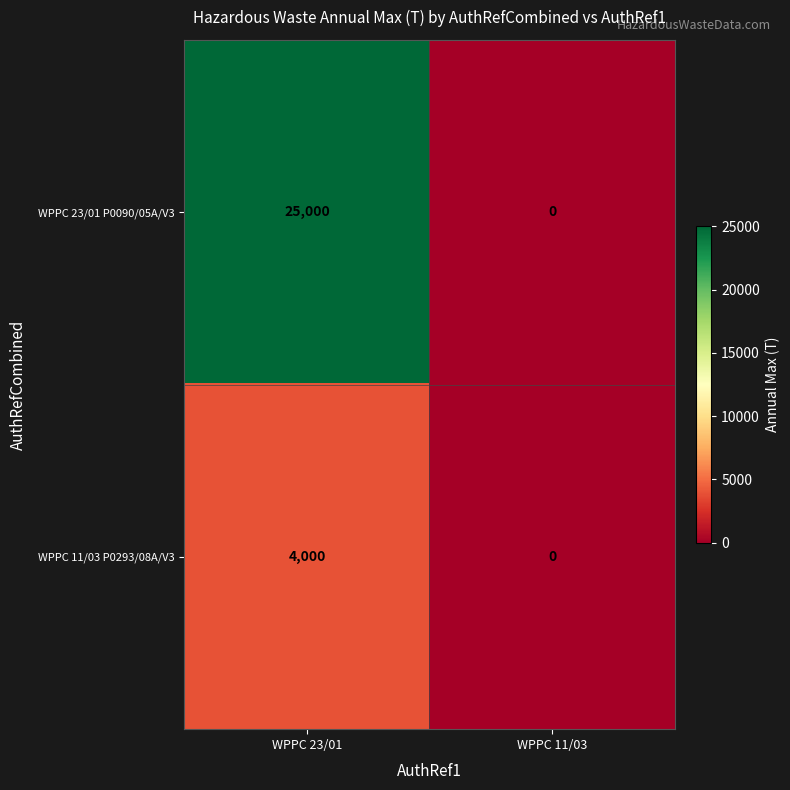

How many categories are shown in the chart?

2